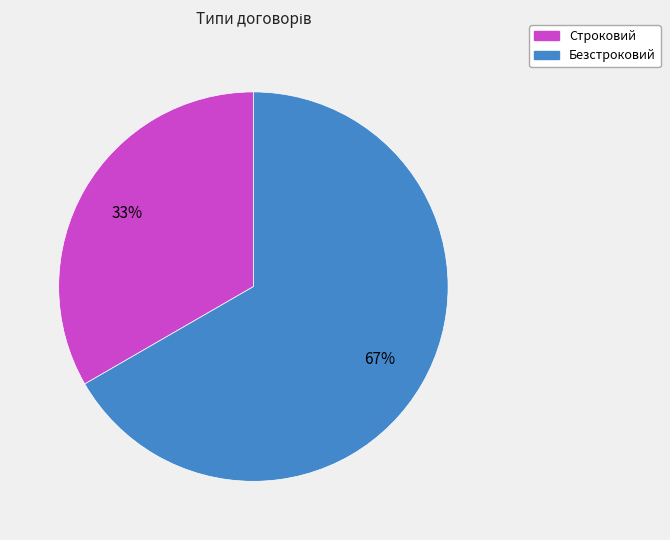

Which slice is the largest?

Безстроковий